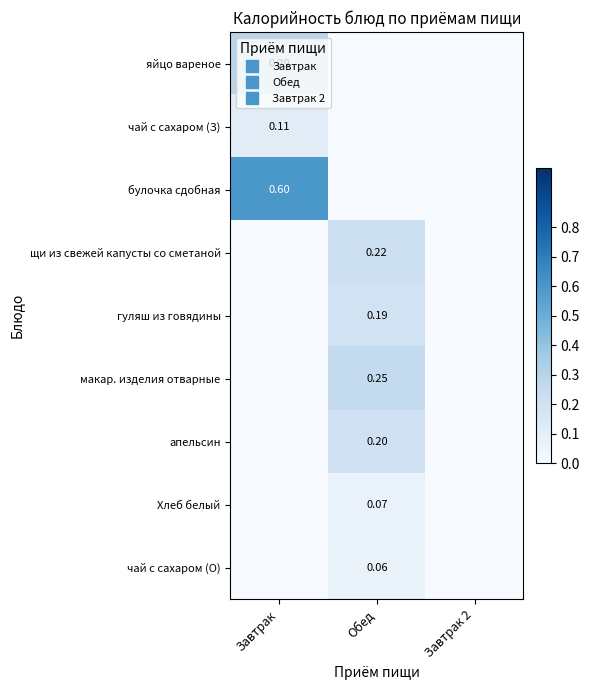

At which category is the sum across all series the highest?

Завтрак